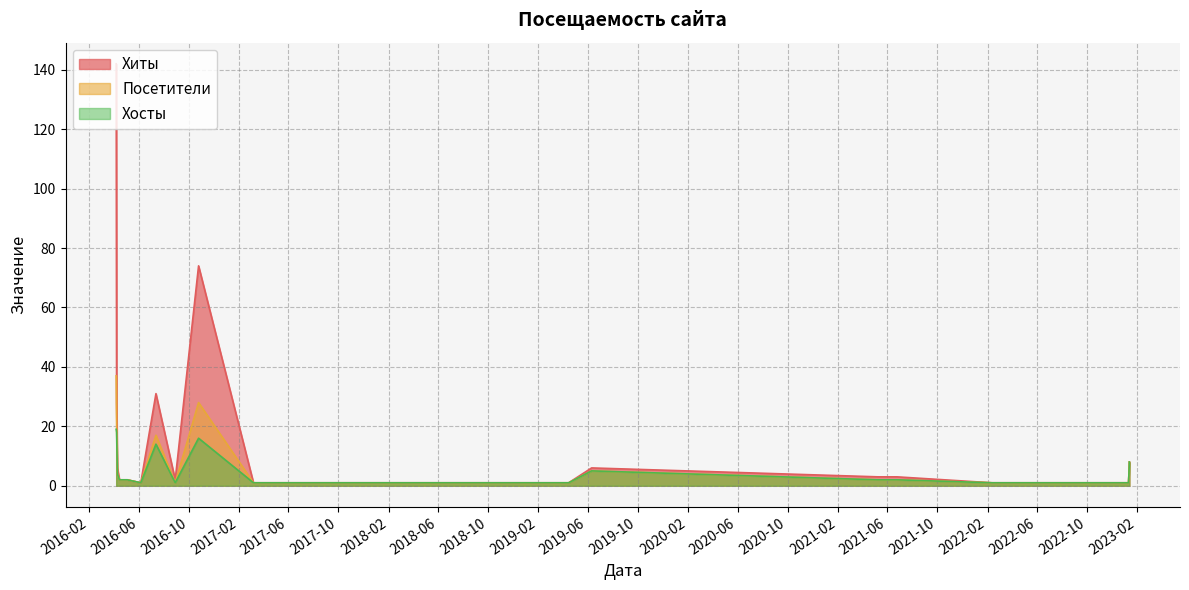

What position from the left is 2017-09-19?

11